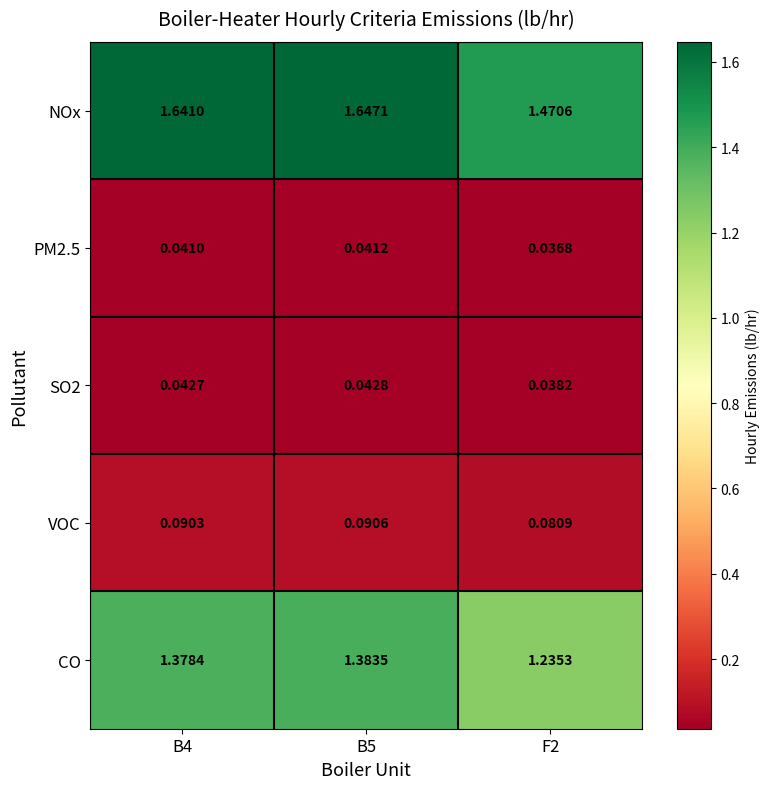

Is the value of CO at F2 greater than the value of NOx at F2?

No